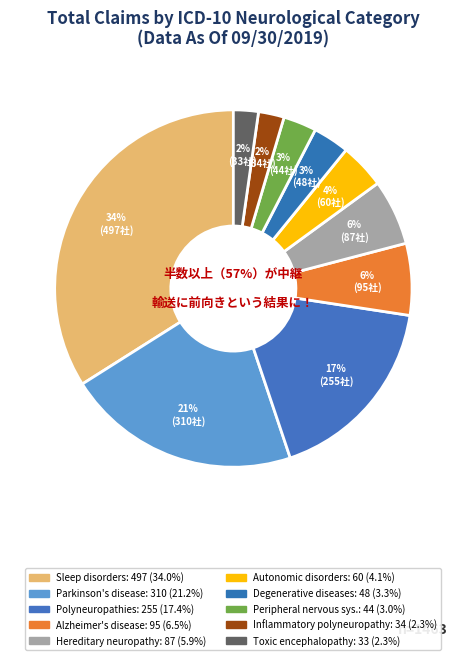

To the nearest percent, what is the combined percentage of Other disorders of peripheral nervous system and Hereditary motor and idiopathic neuropathy?

9%